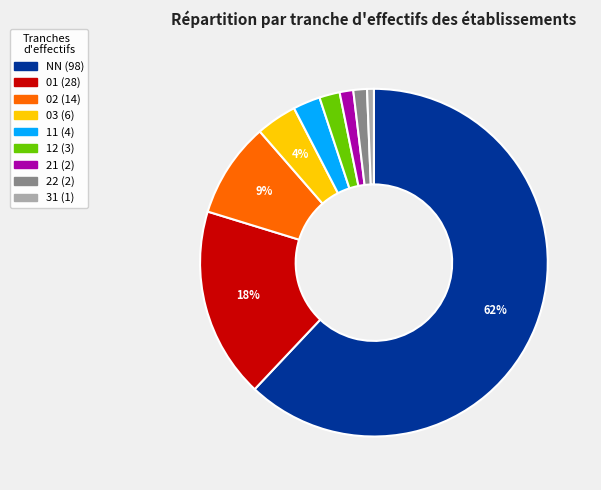

Is it true that 02 is 9% of the pie?

True